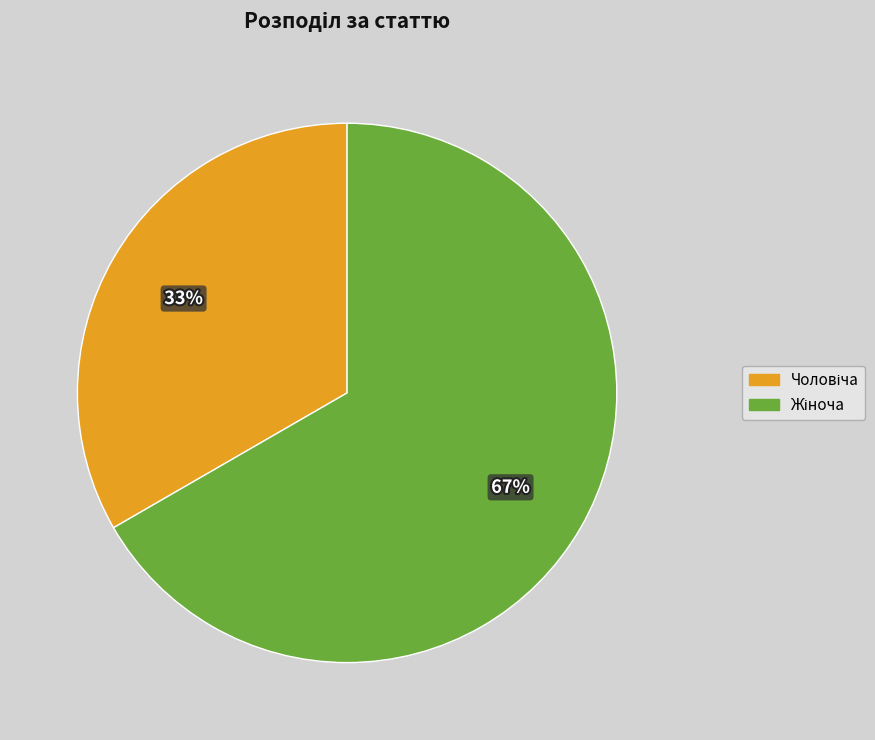

To the nearest percent, what is the average slice percentage?

50%